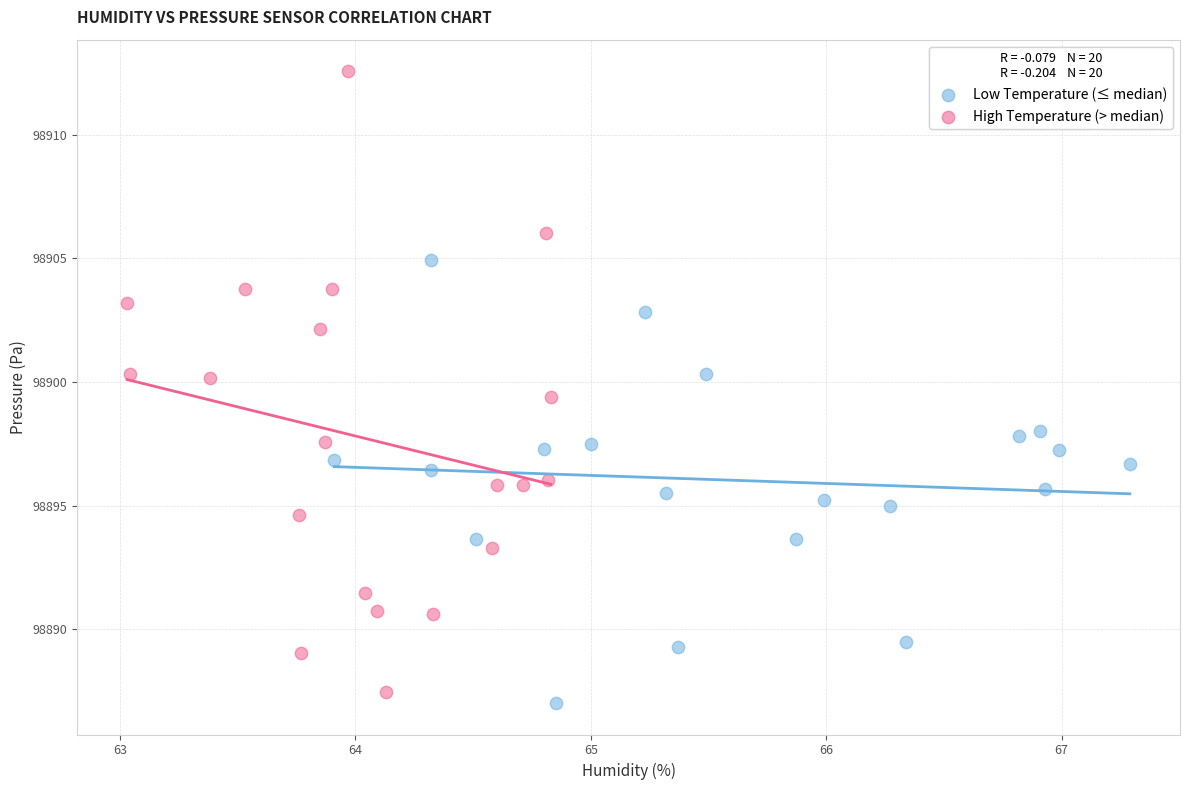

Which series has the largest Y range (max minus min)?

High Temperature (> median)